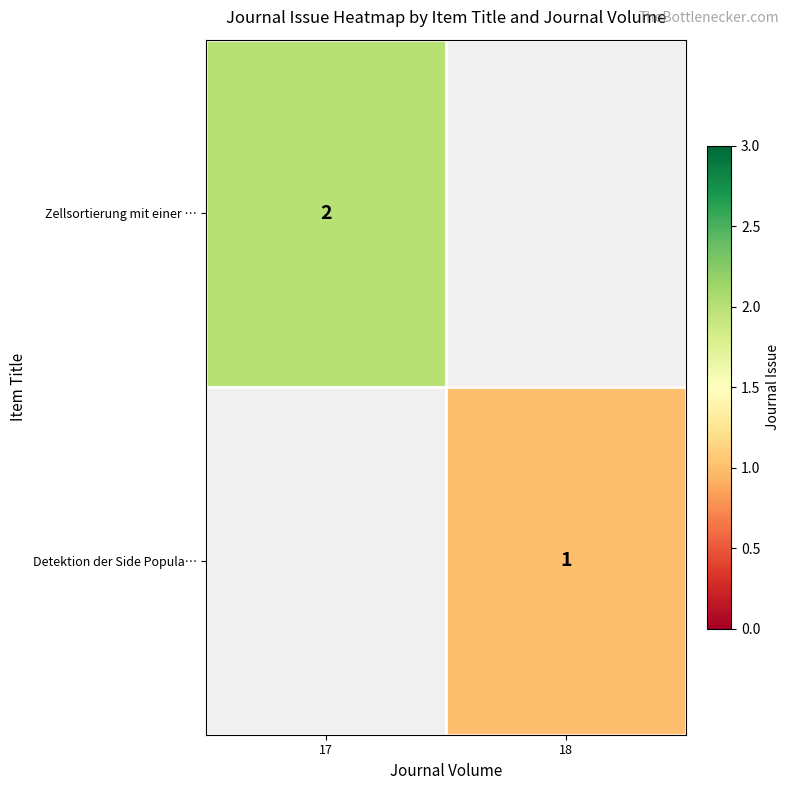

The Detektion der Side Popula… series shows 1 at 18. True or false?

True